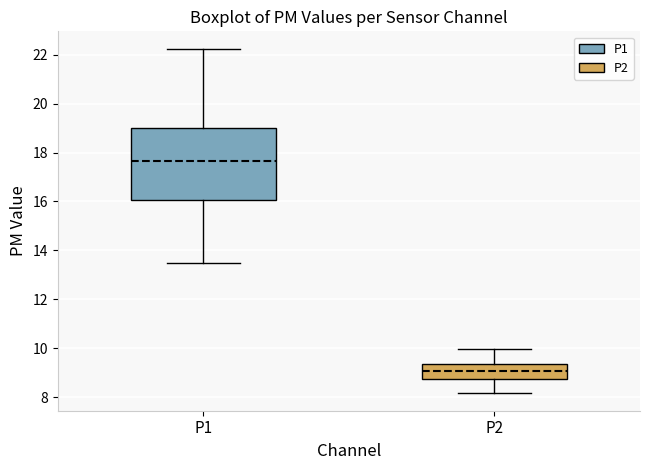

Reading left to right, read every box against the y-axis: the position of its median line, the range the box covers, and the ends of its whiskers. The values are not printed on the chart, so give them approximately, as read against the axis.

P1: median 17.6, box 16.0 to 19.0, whiskers 13.6 to 22.2
P2: median 9.0, box 8.8 to 9.4, whiskers 8.2 to 10.0